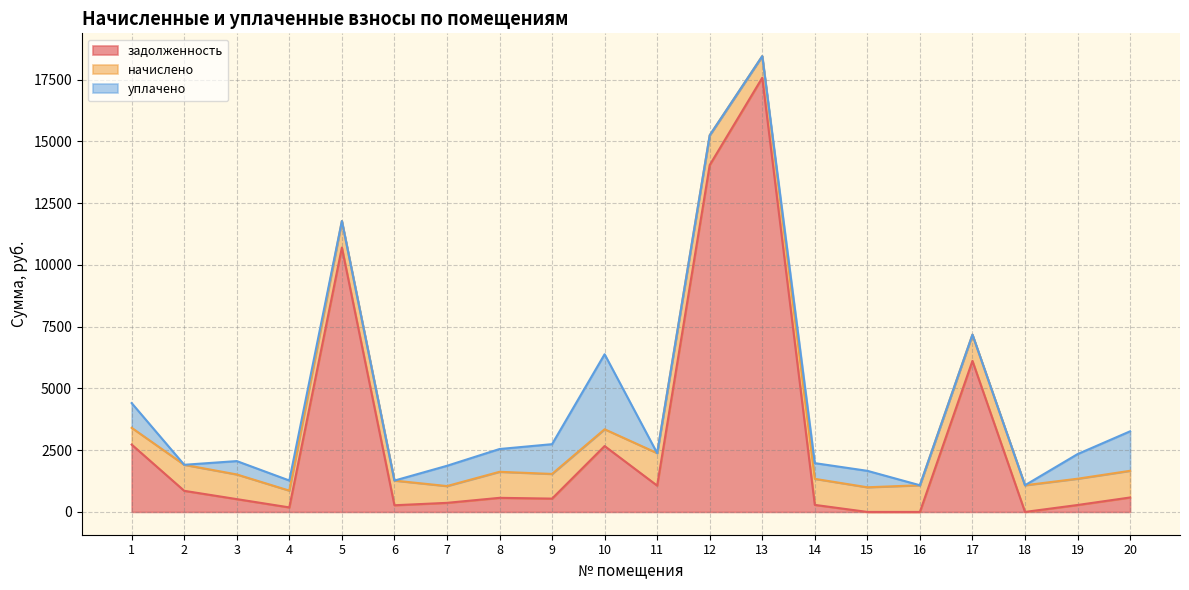

What is the difference between the second highest and second lowest values in the начислено series?

525.6